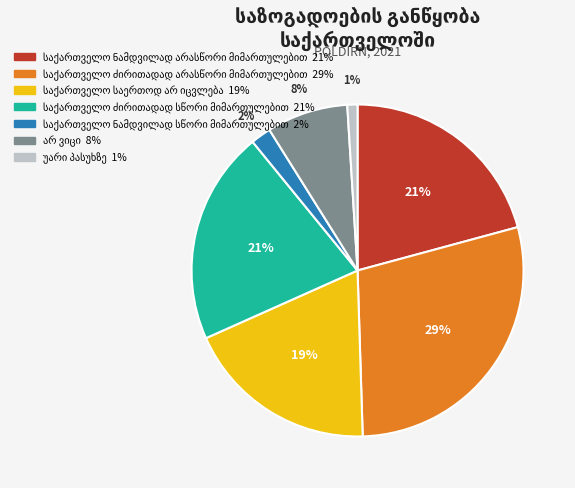

To the nearest percent, what is the average slice percentage?

14%